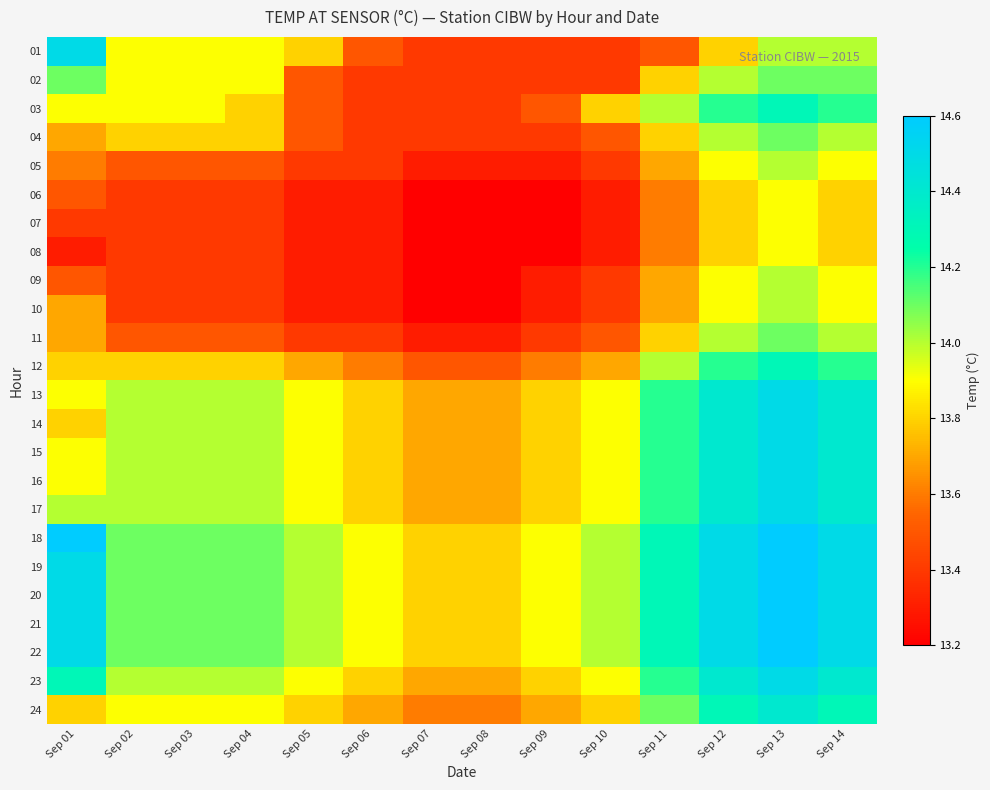

Reading left to right, what are all the values shown in this chart?

01: Sep 01=14.5	Sep 02=13.9	Sep 03=13.9	Sep 04=13.9	Sep 05=13.8	Sep 06=13.5	Sep 07=13.4	Sep 08=13.4	Sep 09=13.4	Sep 10=13.4	Sep 11=13.5	Sep 12=13.8	Sep 13=14.0	Sep 14=14.0
02: Sep 01=14.1	Sep 02=13.9	Sep 03=13.9	Sep 04=13.9	Sep 05=13.5	Sep 06=13.4	Sep 07=13.4	Sep 08=13.4	Sep 09=13.4	Sep 10=13.4	Sep 11=13.8	Sep 12=14.0	Sep 13=14.1	Sep 14=14.1
03: Sep 01=13.9	Sep 02=13.9	Sep 03=13.9	Sep 04=13.8	Sep 05=13.5	Sep 06=13.4	Sep 07=13.4	Sep 08=13.4	Sep 09=13.5	Sep 10=13.8	Sep 11=14.0	Sep 12=14.2	Sep 13=14.3	Sep 14=14.2
04: Sep 01=13.7	Sep 02=13.8	Sep 03=13.8	Sep 04=13.8	Sep 05=13.5	Sep 06=13.4	Sep 07=13.4	Sep 08=13.4	Sep 09=13.4	Sep 10=13.5	Sep 11=13.8	Sep 12=14.0	Sep 13=14.1	Sep 14=14.0
05: Sep 01=13.6	Sep 02=13.5	Sep 03=13.5	Sep 04=13.5	Sep 05=13.4	Sep 06=13.4	Sep 07=13.3	Sep 08=13.3	Sep 09=13.3	Sep 10=13.4	Sep 11=13.7	Sep 12=13.9	Sep 13=14.0	Sep 14=13.9
06: Sep 01=13.5	Sep 02=13.4	Sep 03=13.4	Sep 04=13.4	Sep 05=13.3	Sep 06=13.3	Sep 07=13.2	Sep 08=13.2	Sep 09=13.2	Sep 10=13.3	Sep 11=13.6	Sep 12=13.8	Sep 13=13.9	Sep 14=13.8
07: Sep 01=13.4	Sep 02=13.4	Sep 03=13.4	Sep 04=13.4	Sep 05=13.3	Sep 06=13.3	Sep 07=13.2	Sep 08=13.2	Sep 09=13.2	Sep 10=13.3	Sep 11=13.6	Sep 12=13.8	Sep 13=13.9	Sep 14=13.8
08: Sep 01=13.3	Sep 02=13.4	Sep 03=13.4	Sep 04=13.4	Sep 05=13.3	Sep 06=13.3	Sep 07=13.2	Sep 08=13.2	Sep 09=13.2	Sep 10=13.3	Sep 11=13.6	Sep 12=13.8	Sep 13=13.9	Sep 14=13.8
09: Sep 01=13.5	Sep 02=13.4	Sep 03=13.4	Sep 04=13.4	Sep 05=13.3	Sep 06=13.3	Sep 07=13.2	Sep 08=13.2	Sep 09=13.3	Sep 10=13.4	Sep 11=13.7	Sep 12=13.9	Sep 13=14.0	Sep 14=13.9
10: Sep 01=13.7	Sep 02=13.4	Sep 03=13.4	Sep 04=13.4	Sep 05=13.3	Sep 06=13.3	Sep 07=13.2	Sep 08=13.2	Sep 09=13.3	Sep 10=13.4	Sep 11=13.7	Sep 12=13.9	Sep 13=14.0	Sep 14=13.9
11: Sep 01=13.7	Sep 02=13.5	Sep 03=13.5	Sep 04=13.5	Sep 05=13.4	Sep 06=13.4	Sep 07=13.3	Sep 08=13.3	Sep 09=13.4	Sep 10=13.5	Sep 11=13.8	Sep 12=14.0	Sep 13=14.1	Sep 14=14.0
12: Sep 01=13.8	Sep 02=13.8	Sep 03=13.8	Sep 04=13.8	Sep 05=13.7	Sep 06=13.6	Sep 07=13.5	Sep 08=13.5	Sep 09=13.6	Sep 10=13.7	Sep 11=14.0	Sep 12=14.2	Sep 13=14.3	Sep 14=14.2
13: Sep 01=13.9	Sep 02=14.0	Sep 03=14.0	Sep 04=14.0	Sep 05=13.9	Sep 06=13.8	Sep 07=13.7	Sep 08=13.7	Sep 09=13.8	Sep 10=13.9	Sep 11=14.2	Sep 12=14.4	Sep 13=14.5	Sep 14=14.4
14: Sep 01=13.8	Sep 02=14.0	Sep 03=14.0	Sep 04=14.0	Sep 05=13.9	Sep 06=13.8	Sep 07=13.7	Sep 08=13.7	Sep 09=13.8	Sep 10=13.9	Sep 11=14.2	Sep 12=14.4	Sep 13=14.5	Sep 14=14.4
15: Sep 01=13.9	Sep 02=14.0	Sep 03=14.0	Sep 04=14.0	Sep 05=13.9	Sep 06=13.8	Sep 07=13.7	Sep 08=13.7	Sep 09=13.8	Sep 10=13.9	Sep 11=14.2	Sep 12=14.4	Sep 13=14.5	Sep 14=14.4
16: Sep 01=13.9	Sep 02=14.0	Sep 03=14.0	Sep 04=14.0	Sep 05=13.9	Sep 06=13.8	Sep 07=13.7	Sep 08=13.7	Sep 09=13.8	Sep 10=13.9	Sep 11=14.2	Sep 12=14.4	Sep 13=14.5	Sep 14=14.4
17: Sep 01=14.0	Sep 02=14.0	Sep 03=14.0	Sep 04=14.0	Sep 05=13.9	Sep 06=13.8	Sep 07=13.7	Sep 08=13.7	Sep 09=13.8	Sep 10=13.9	Sep 11=14.2	Sep 12=14.4	Sep 13=14.5	Sep 14=14.4
18: Sep 01=14.6	Sep 02=14.1	Sep 03=14.1	Sep 04=14.1	Sep 05=14.0	Sep 06=13.9	Sep 07=13.8	Sep 08=13.8	Sep 09=13.9	Sep 10=14.0	Sep 11=14.3	Sep 12=14.5	Sep 13=14.6	Sep 14=14.5
19: Sep 01=14.5	Sep 02=14.1	Sep 03=14.1	Sep 04=14.1	Sep 05=14.0	Sep 06=13.9	Sep 07=13.8	Sep 08=13.8	Sep 09=13.9	Sep 10=14.0	Sep 11=14.3	Sep 12=14.5	Sep 13=14.6	Sep 14=14.5
20: Sep 01=14.5	Sep 02=14.1	Sep 03=14.1	Sep 04=14.1	Sep 05=14.0	Sep 06=13.9	Sep 07=13.8	Sep 08=13.8	Sep 09=13.9	Sep 10=14.0	Sep 11=14.3	Sep 12=14.5	Sep 13=14.6	Sep 14=14.5
21: Sep 01=14.5	Sep 02=14.1	Sep 03=14.1	Sep 04=14.1	Sep 05=14.0	Sep 06=13.9	Sep 07=13.8	Sep 08=13.8	Sep 09=13.9	Sep 10=14.0	Sep 11=14.3	Sep 12=14.5	Sep 13=14.6	Sep 14=14.5
22: Sep 01=14.5	Sep 02=14.1	Sep 03=14.1	Sep 04=14.1	Sep 05=14.0	Sep 06=13.9	Sep 07=13.8	Sep 08=13.8	Sep 09=13.9	Sep 10=14.0	Sep 11=14.3	Sep 12=14.5	Sep 13=14.6	Sep 14=14.5
23: Sep 01=14.3	Sep 02=14.0	Sep 03=14.0	Sep 04=14.0	Sep 05=13.9	Sep 06=13.8	Sep 07=13.7	Sep 08=13.7	Sep 09=13.8	Sep 10=13.9	Sep 11=14.2	Sep 12=14.4	Sep 13=14.5	Sep 14=14.4
24: Sep 01=13.8	Sep 02=13.9	Sep 03=13.9	Sep 04=13.9	Sep 05=13.8	Sep 06=13.7	Sep 07=13.6	Sep 08=13.6	Sep 09=13.7	Sep 10=13.8	Sep 11=14.1	Sep 12=14.3	Sep 13=14.4	Sep 14=14.3